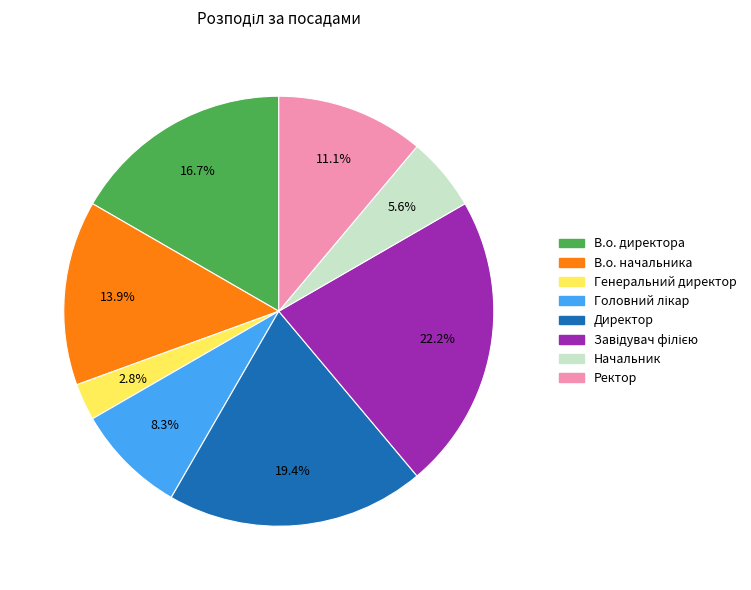

Does Директор represent more than half of the total?

No